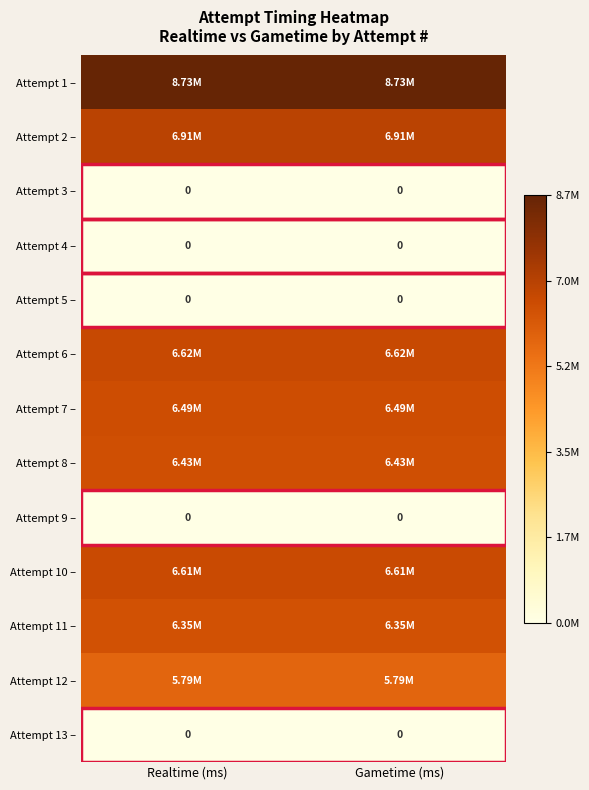

At which category is the sum across all series the highest?

Realtime (ms)